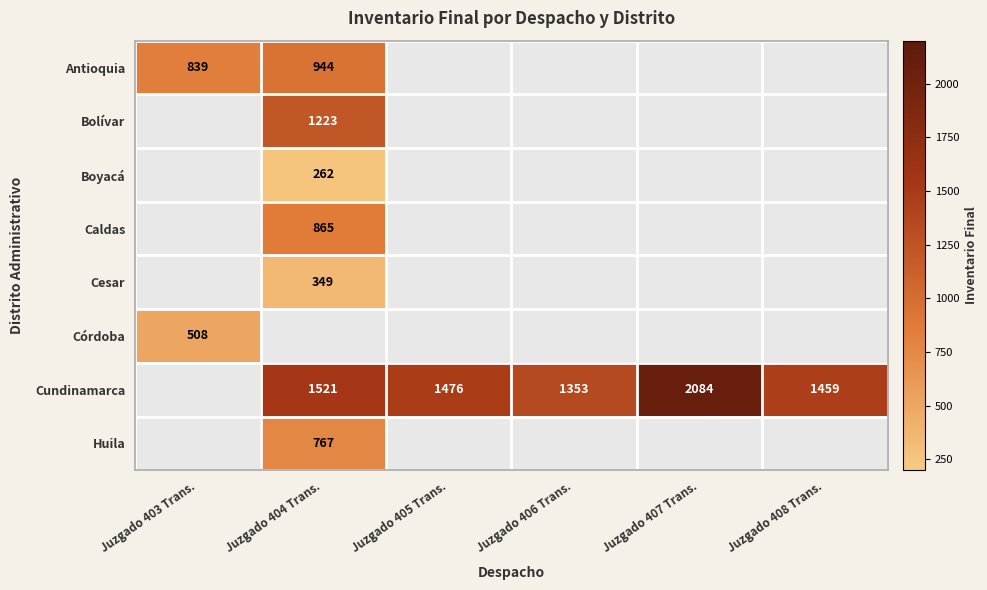

Is the value of Boyacá at Juzgado 404 Trans. greater than the value of Huila at Juzgado 404 Trans.?

No